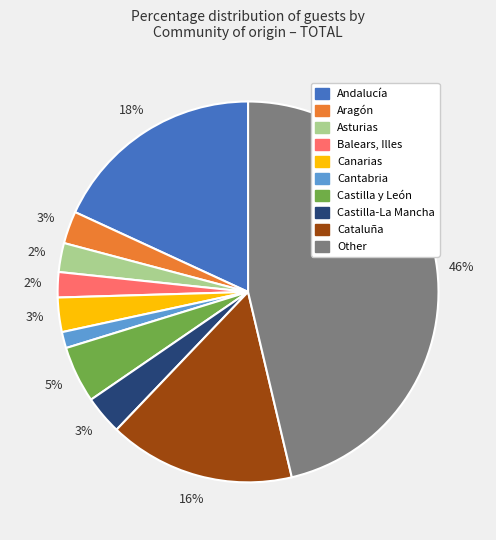

Is there any slice that represents more than half of the pie?

No